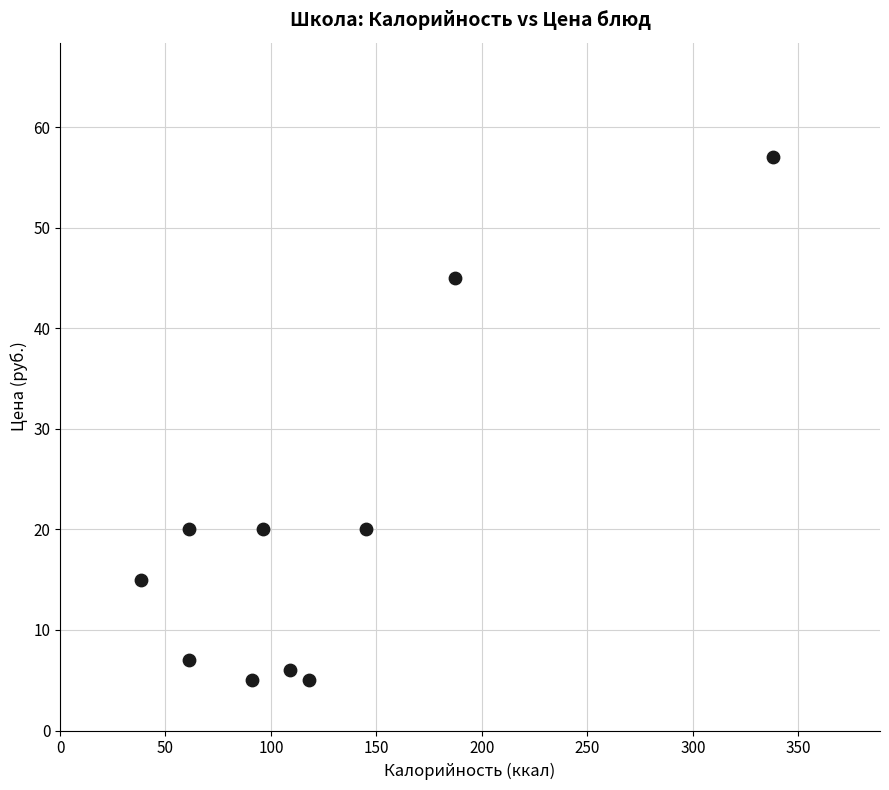

What is the average Y value?

20